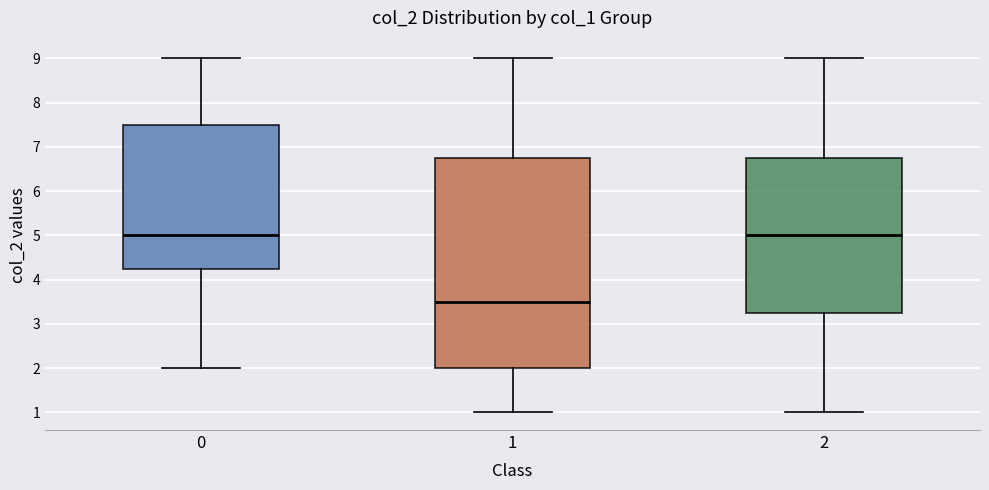

Reading left to right, read every box against the y-axis: the position of its median line, the range the box covers, and the ends of its whiskers. The values are not printed on the chart, so give them approximately, as read against the axis.

0: median 5.0, box 4.3 to 7.5, whiskers 2.0 to 9.0
1: median 3.5, box 2.0 to 6.8, whiskers 1.0 to 9.0
2: median 5.0, box 3.3 to 6.8, whiskers 1.0 to 9.0